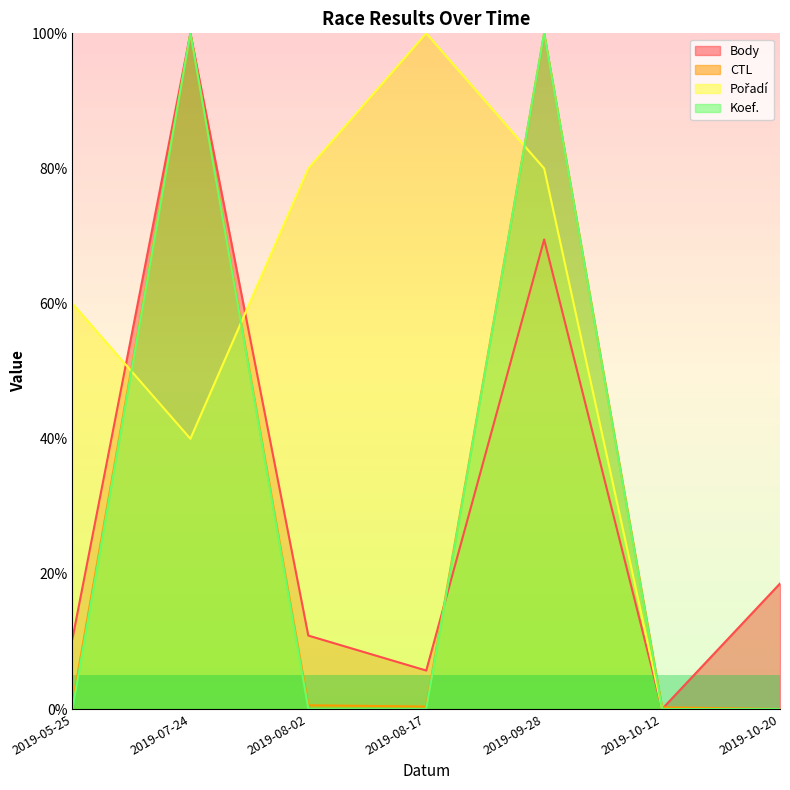

Which category has the lowest value in the Pořadí series?

2019-10-12